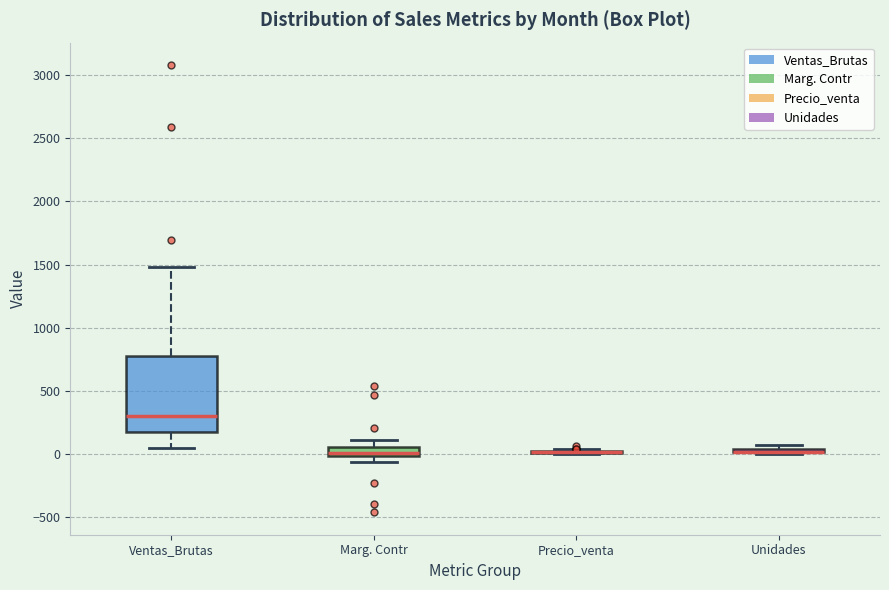

Where is the lower edge of the box for Unidades on the y-axis? The values are not printed on the chart, so give them approximately, as read against the axis.

0